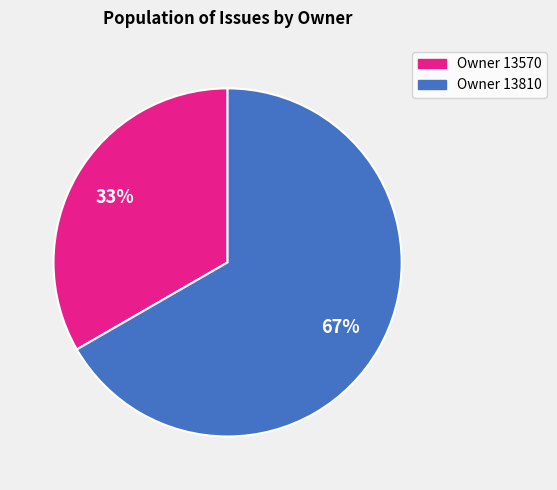

Is there a majority slice in this chart?

Yes